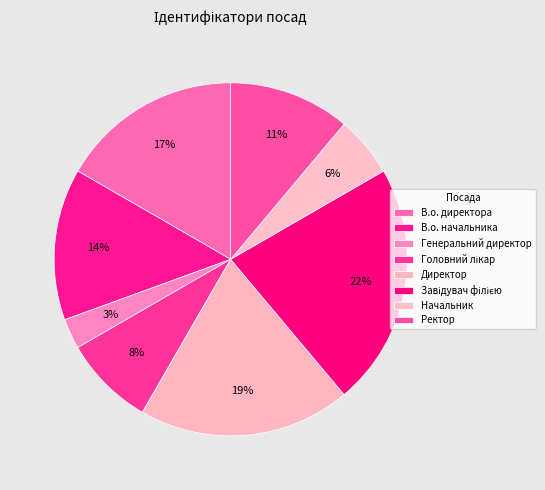

Which slice is the largest?

Завідувач філією